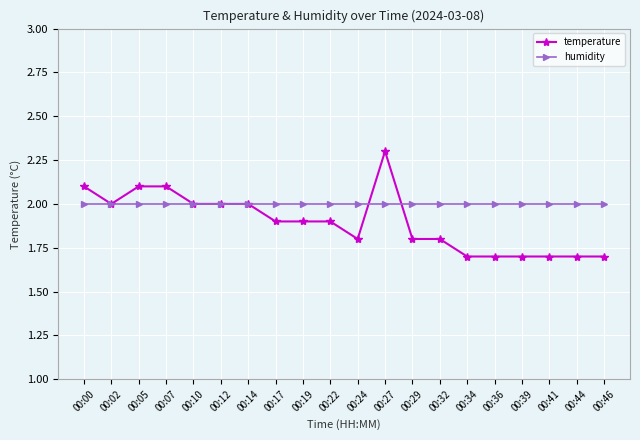

Does the chart display data point markers on the line(s)?

Yes